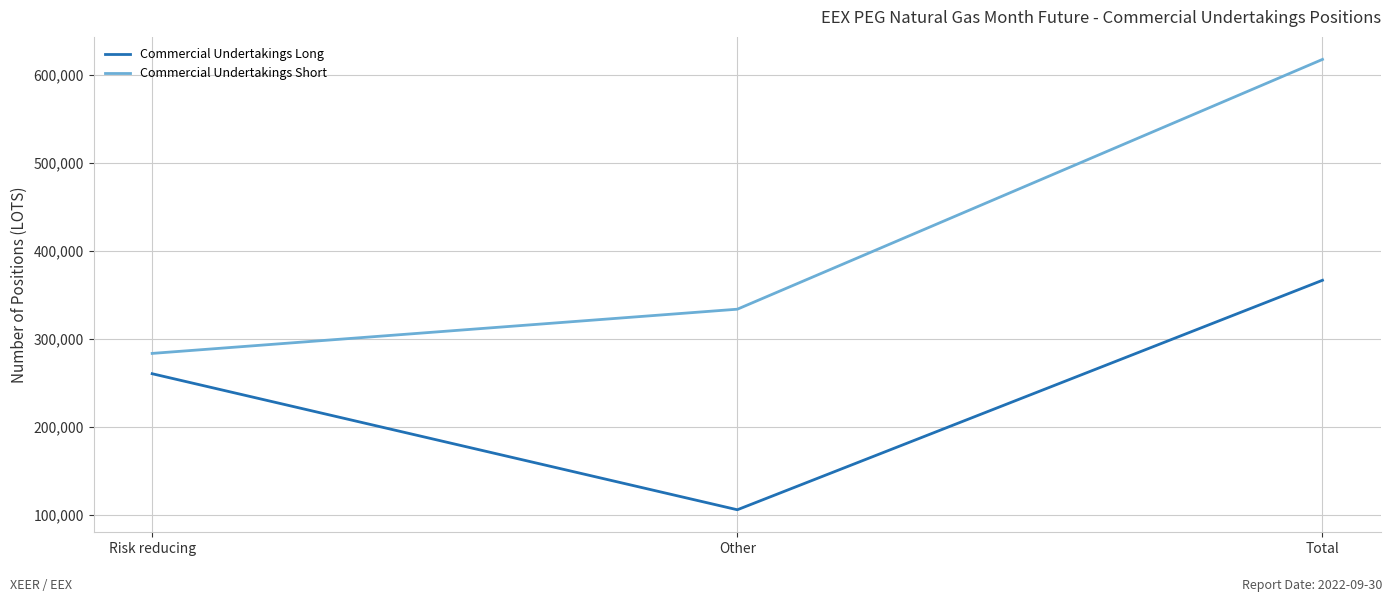

The Commercial Undertakings Long series shows 167300 at Other. True or false?

False